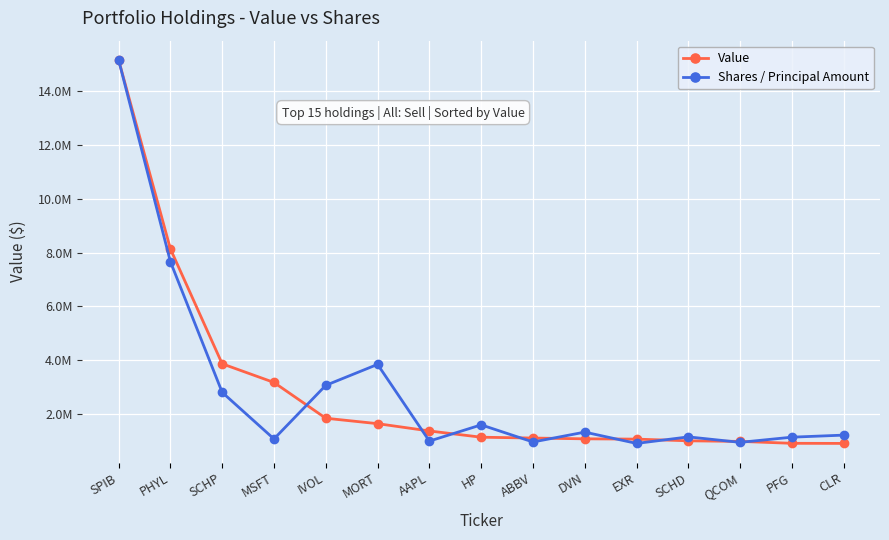

What is the sum of all Shares / Principal Amount values?

43746015.4